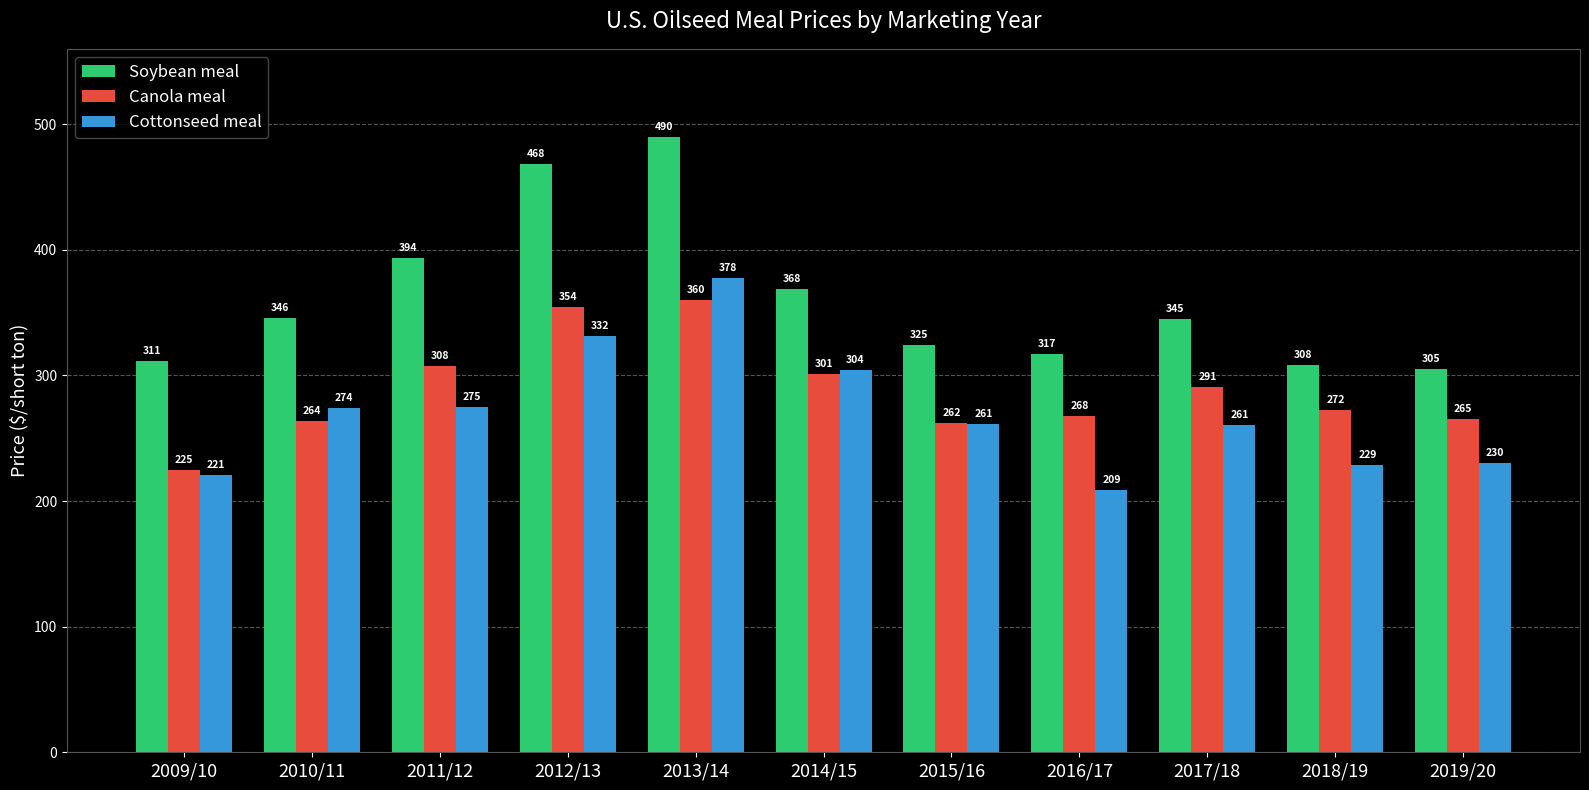

What is the value of the Cottonseed meal bar at the 8th from the left?

208.6